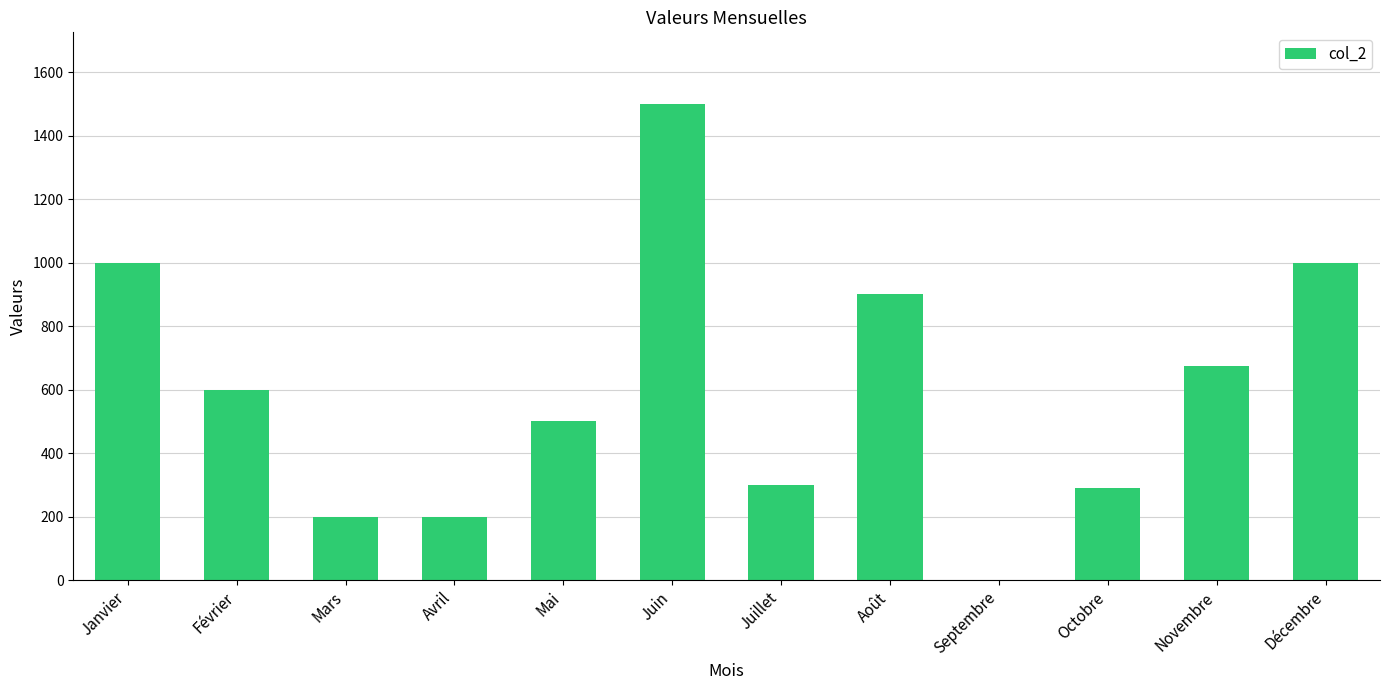

Read the value at Mars, to the nearest 100.

200